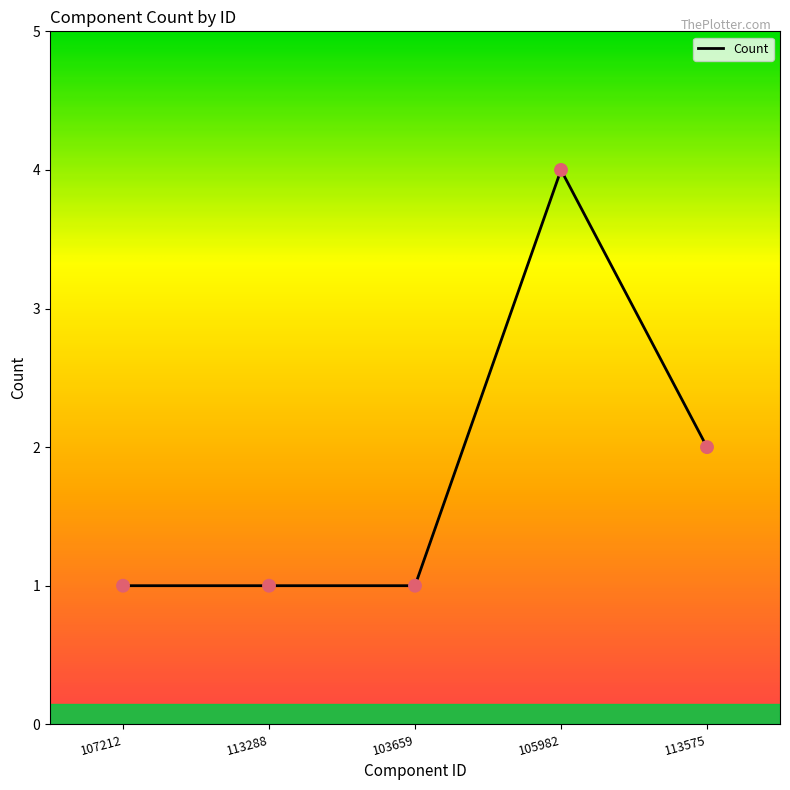

What is the change in value from 103659 to 105982?

+3